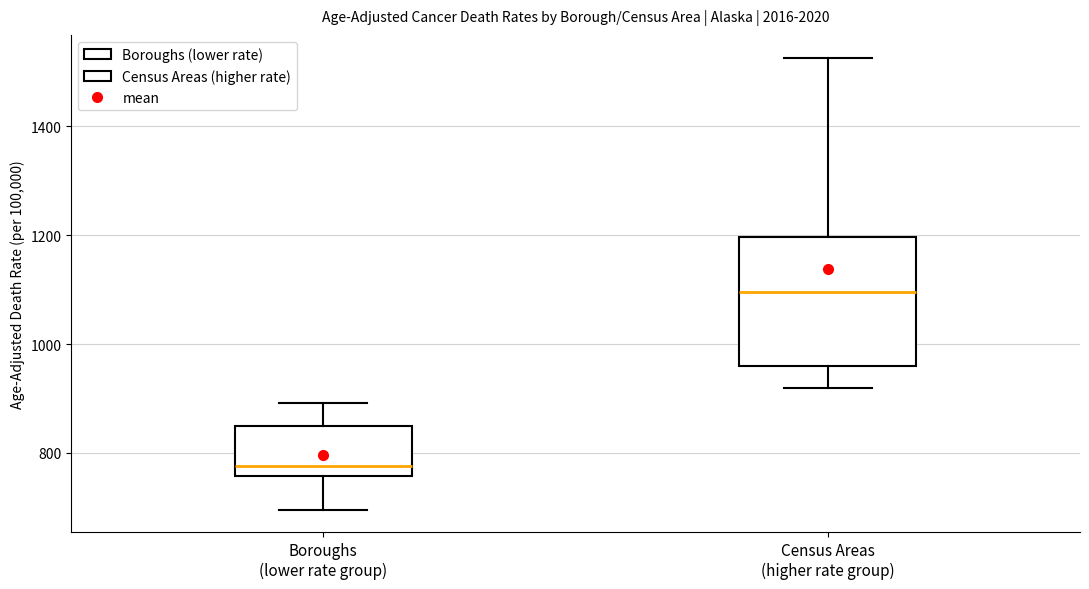

Which box's median line is the lowest?

Boroughs (lower rate group)